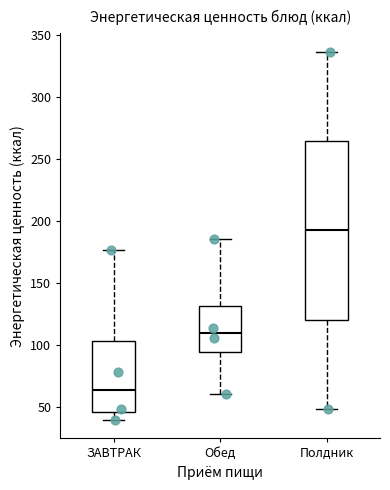

Which box has the highest median line?

Полдник